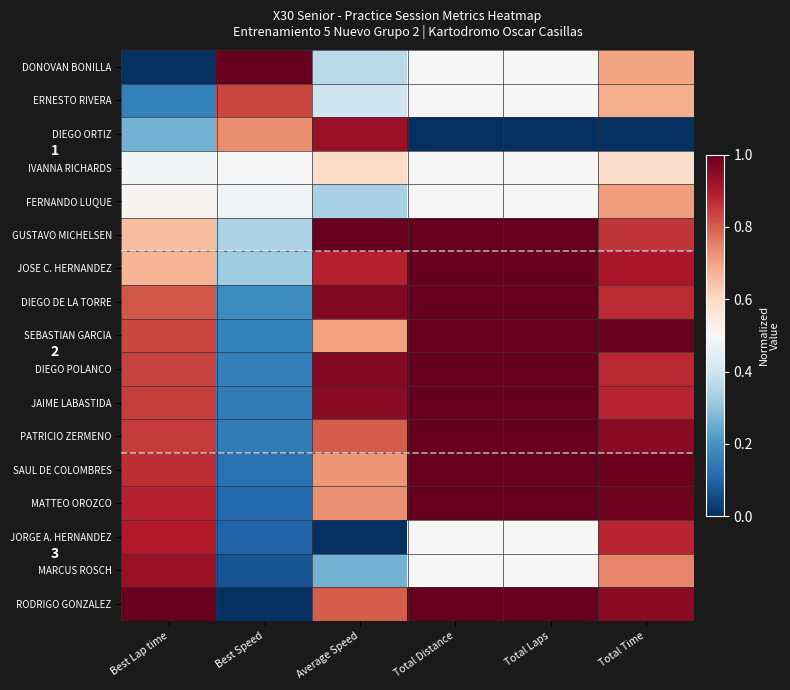

List the series in order of their peak value, highest first.

DONOVAN BONILLA, GUSTAVO MICHELSEN, JOSE C. HERNANDEZ, DIEGO DE LA TORRE, SEBASTIAN GARCIA, DIEGO POLANCO, JAIME LABASTIDA, PATRICIO ZERMENO, SAUL DE COLOMBRES, MATTEO OROZCO, RODRIGO GONZALEZ, DIEGO ORTIZ, MARCUS ROSCH, JORGE A. HERNANDEZ, ERNESTO RIVERA, FERNANDO LUQUE, IVANNA RICHARDS